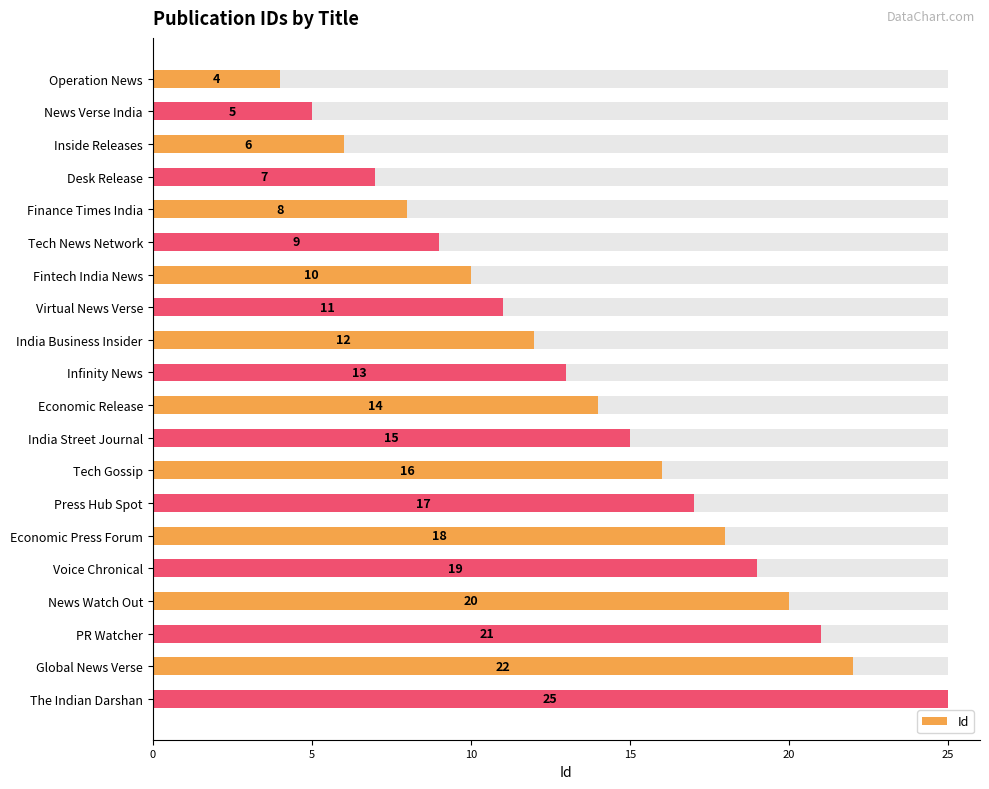

Count the number of values greater than 14.

9